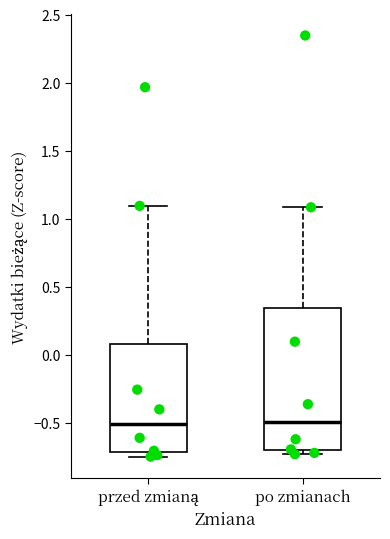

Where is the upper edge of the box for po zmianach on the y-axis? The values are not printed on the chart, so give them approximately, as read against the axis.

0.35